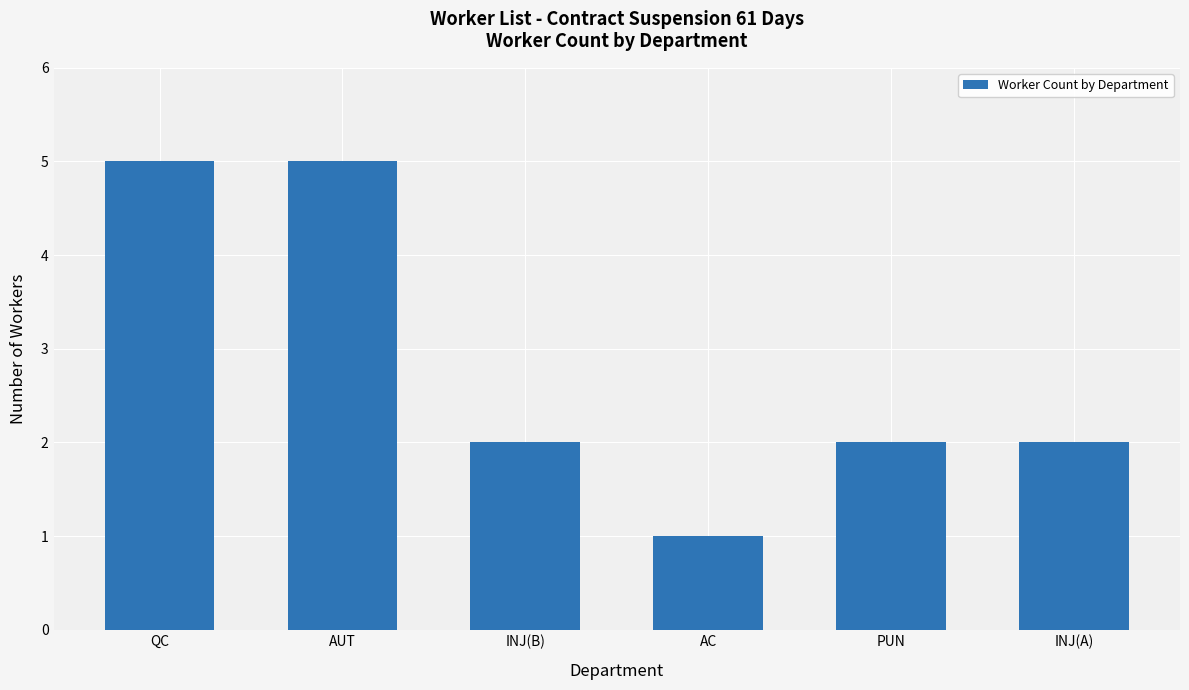

What value does the data have at AUT?

5